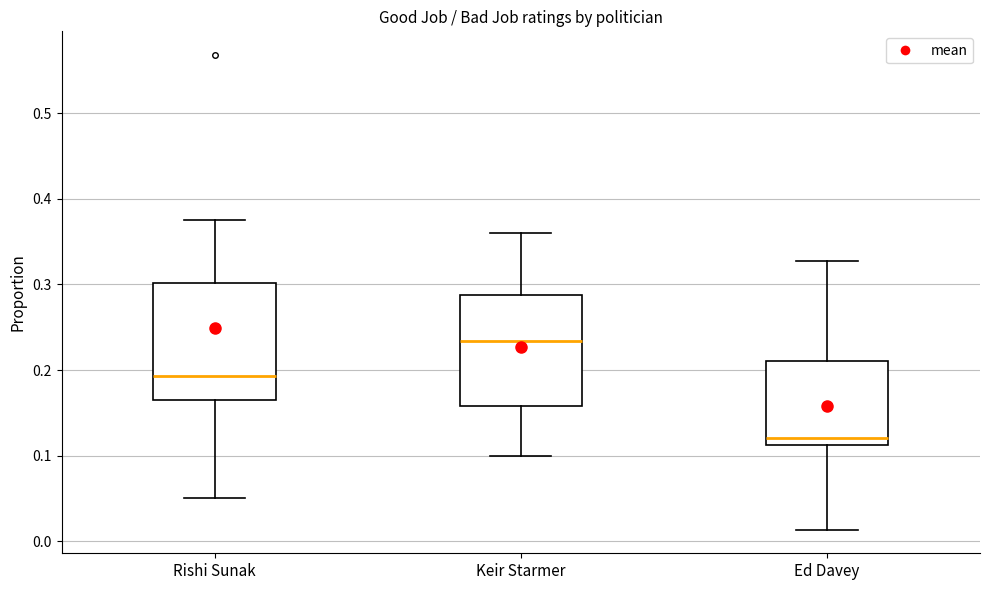

Reading left to right, transcribe this box plot: for each box, give where its median line is, the range the box spans, and where its two whiskers end, as read against the y-axis. The values are not printed on the chart, so give them approximately, as read against the axis.

Rishi Sunak: median 0.19, box 0.17 to 0.30, whiskers 0.05 to 0.38
Keir Starmer: median 0.23, box 0.16 to 0.29, whiskers 0.10 to 0.36
Ed Davey: median 0.12, box 0.11 to 0.21, whiskers 0.01 to 0.33